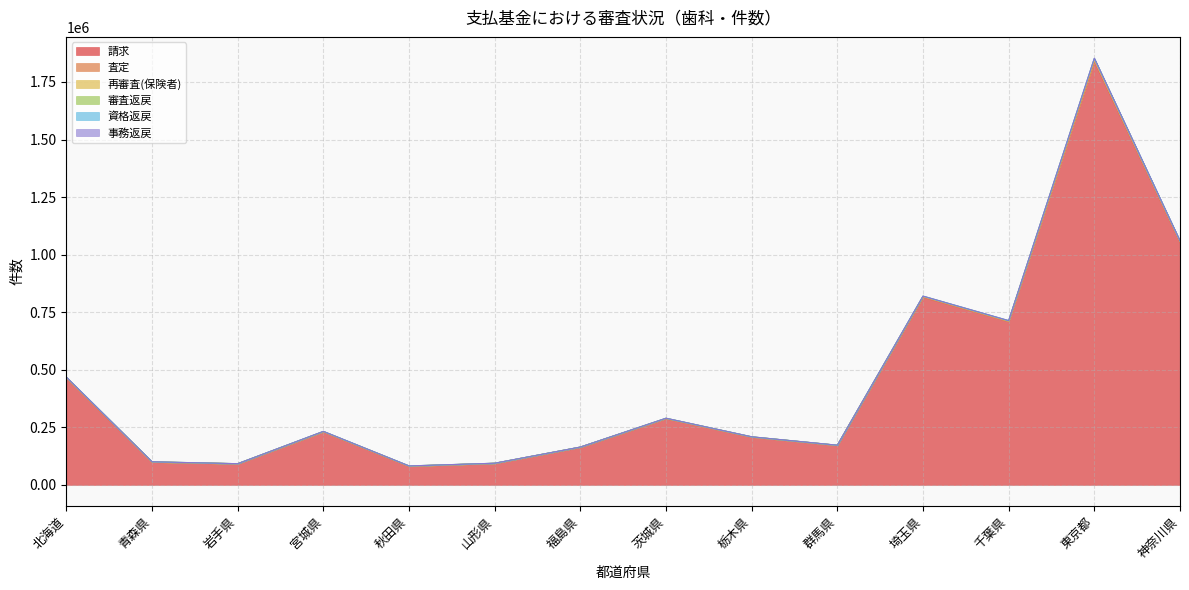

True or false: 再審査(保険者) and 審査返戻 cross at least once.

False